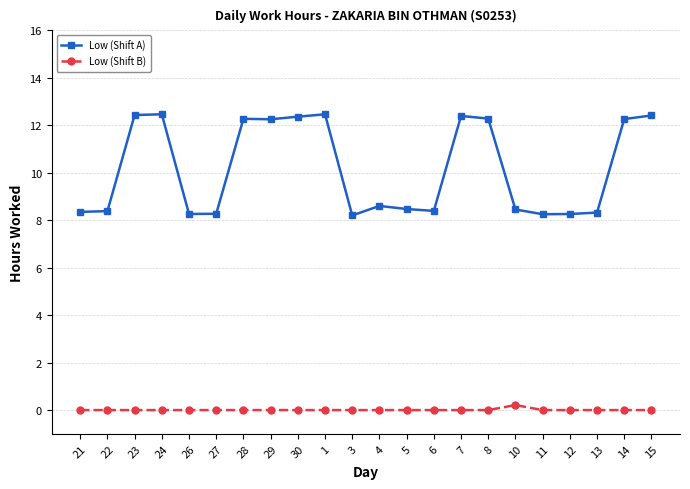

What is the difference between the highest and lowest values at 7?

12.4